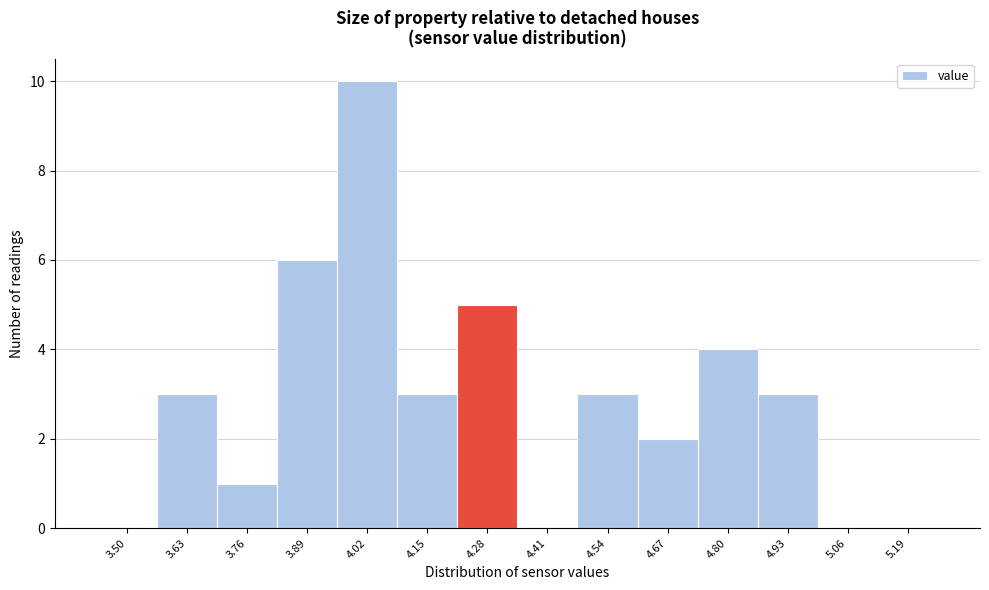

Reading left to right, what are all the values shown in this chart?

3.50=0	3.63=3	3.76=1	3.89=6	4.02=10	4.15=3	4.28=5	4.41=0	4.54=3	4.67=2	4.80=4	4.93=3	5.06=0	5.19=0